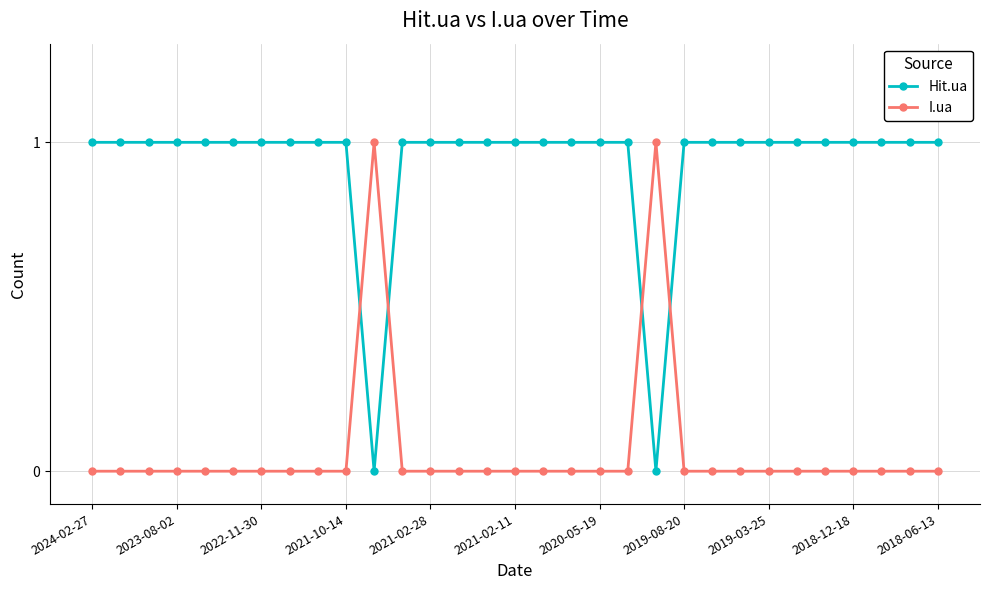

Which series has the largest total across all categories?

Hit.ua